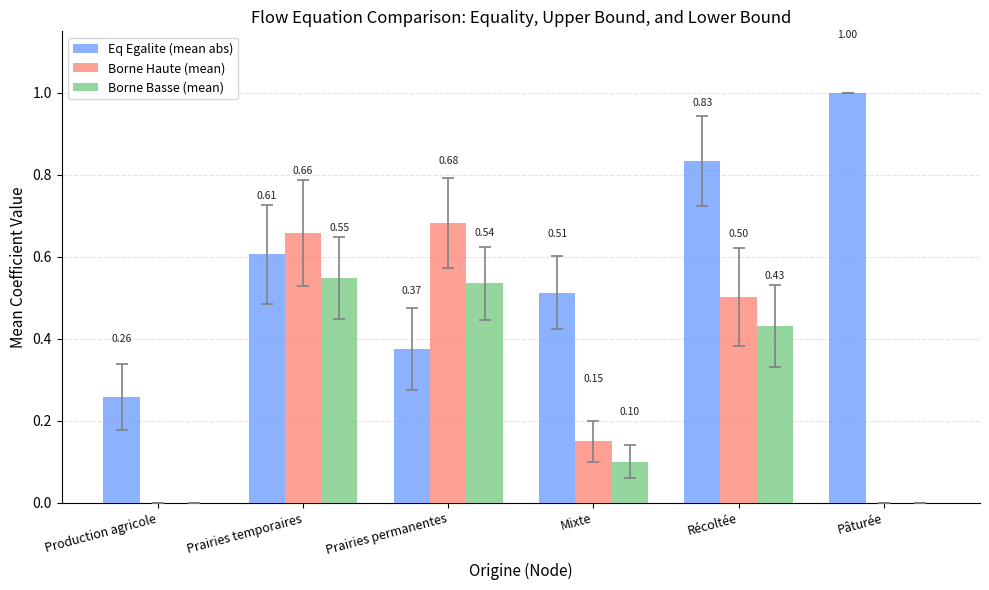

How many data points does each series have?

6